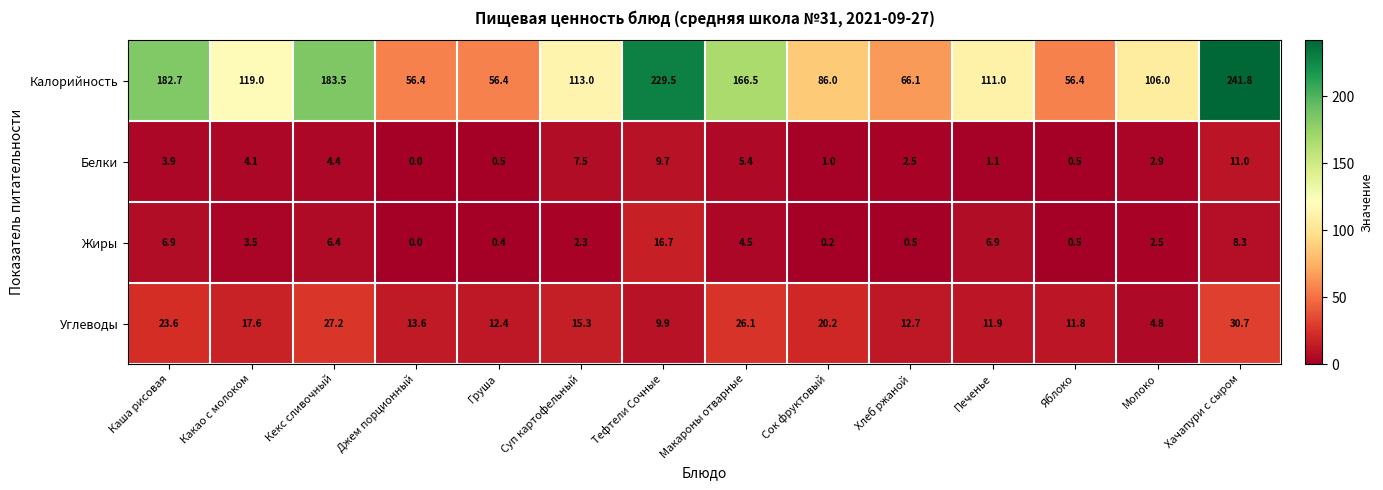

Is it true that Белки equals 5.3 at Каша рисовая?

False